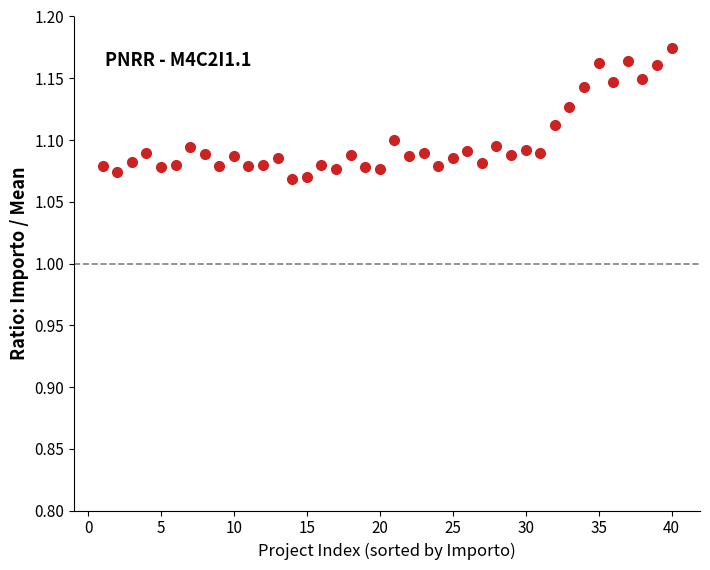

What is the range of X values (max minus min)?

39.0